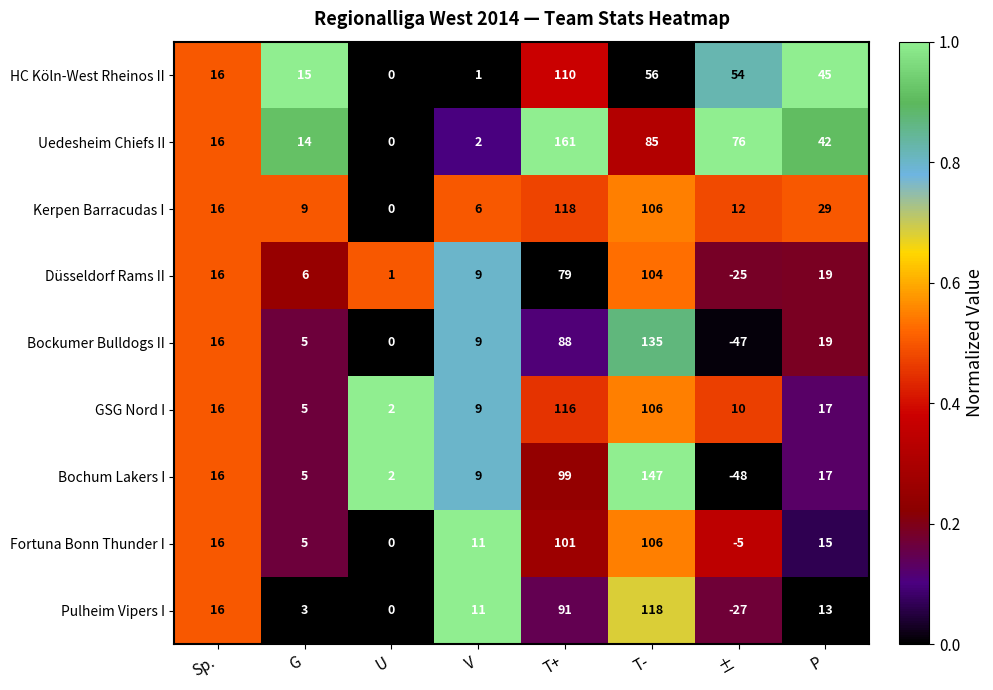

List the labels in order of Düsseldorf Rams II value, largest first.

T-, T+, P, Sp., V, G, U, ±